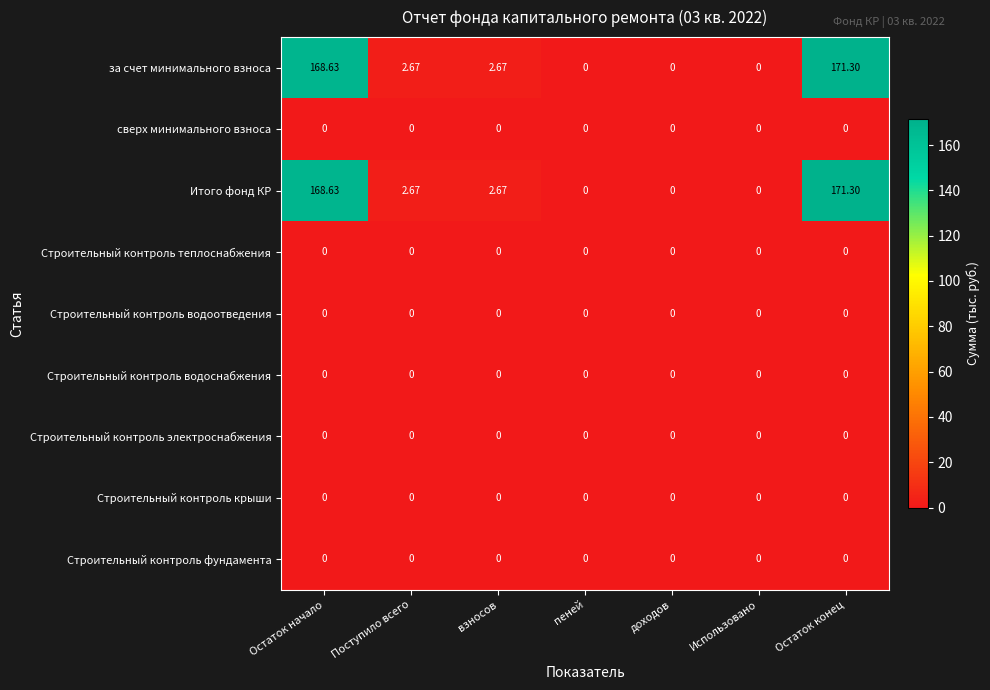

Which label corresponds to the largest value in the chart?

Остаток конец